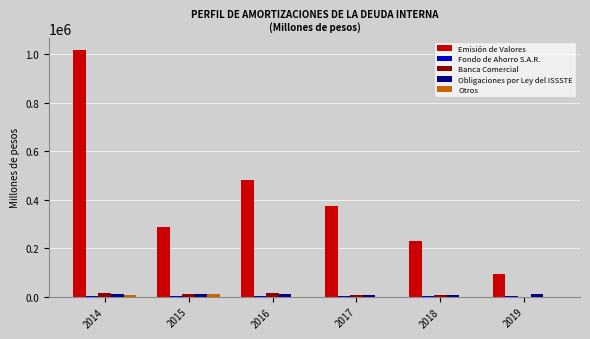

Which series changed the most between 2015 and 2019?

Emisión de Valores